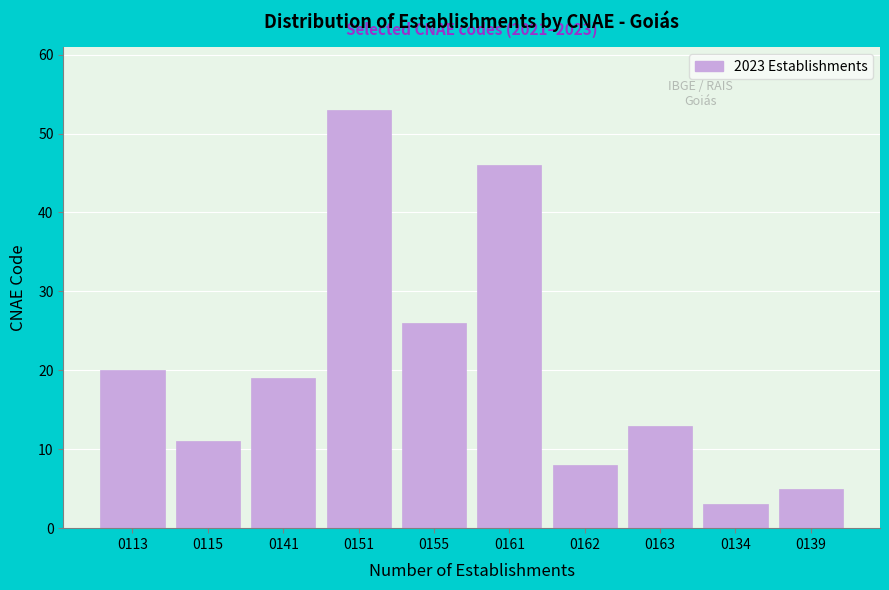

Reading right to left, what are all the values shown in this chart?

0139=5	0134=3	0163=13	0162=8	0161=46	0155=26	0151=53	0141=19	0115=11	0113=20